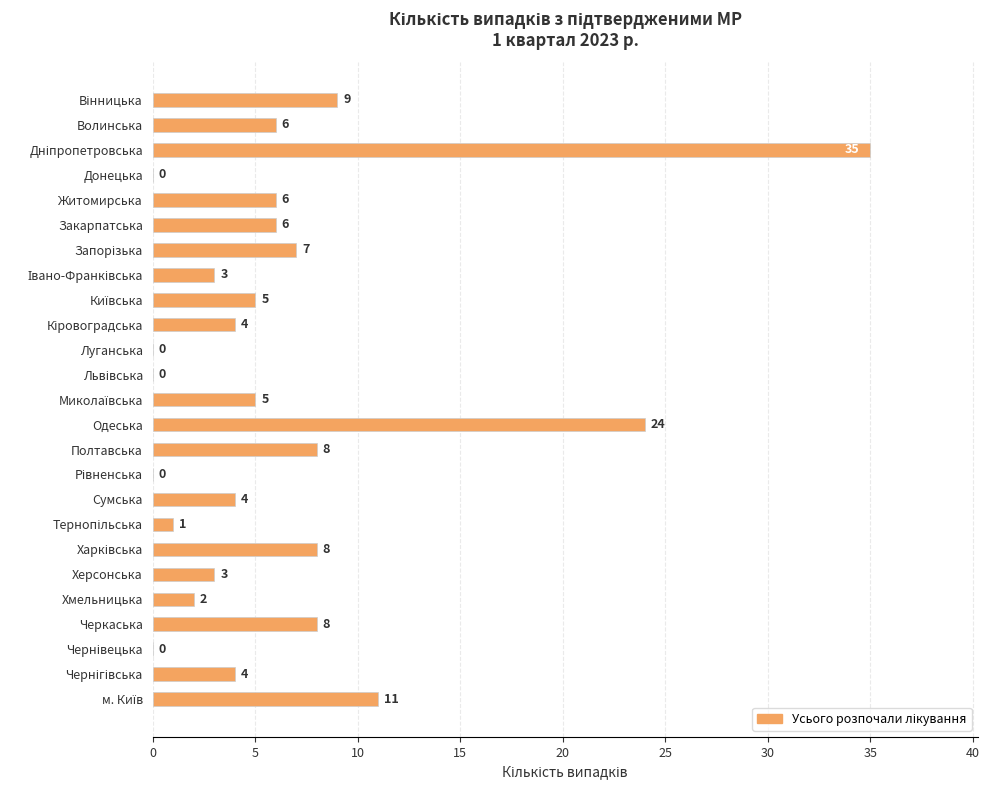

Is it true that the value at Полтавська is 14?

False